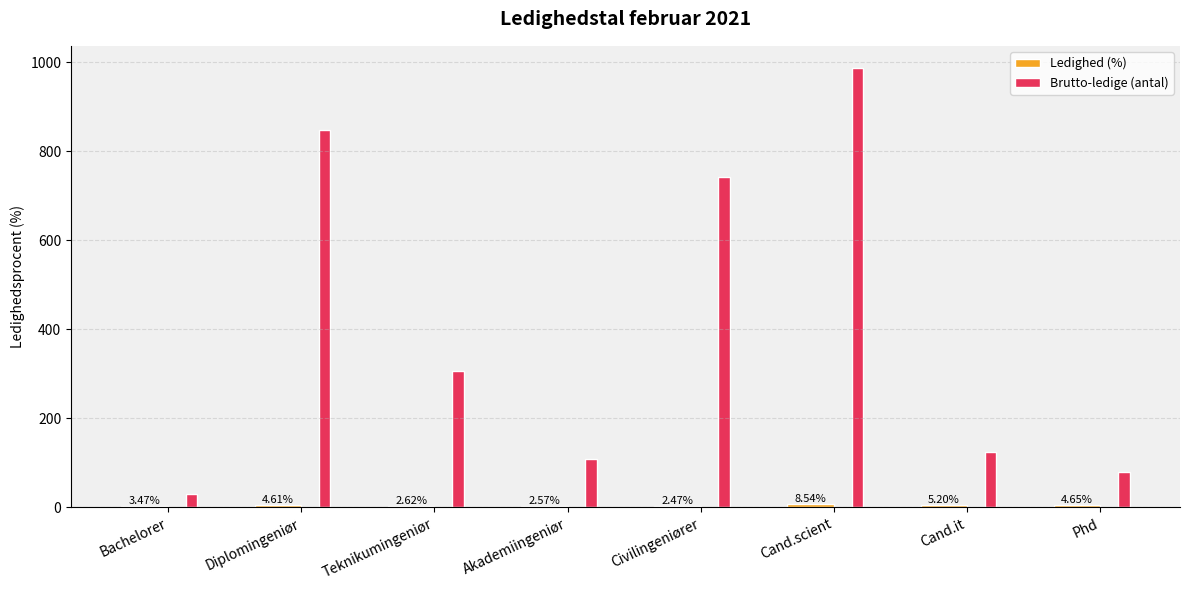

Between Civilingeniører and Cand.scient, which series saw the biggest shift?

Brutto-ledige (antal)